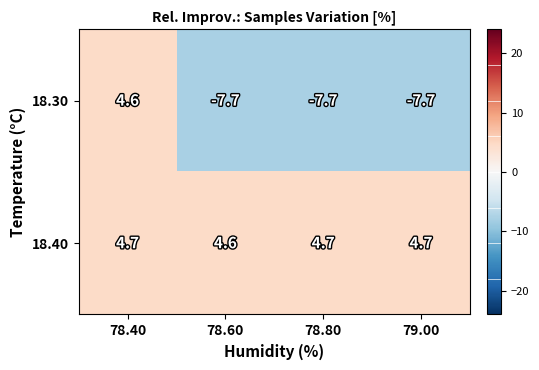

Count the 18.40 values in the range 4 to 5.

4